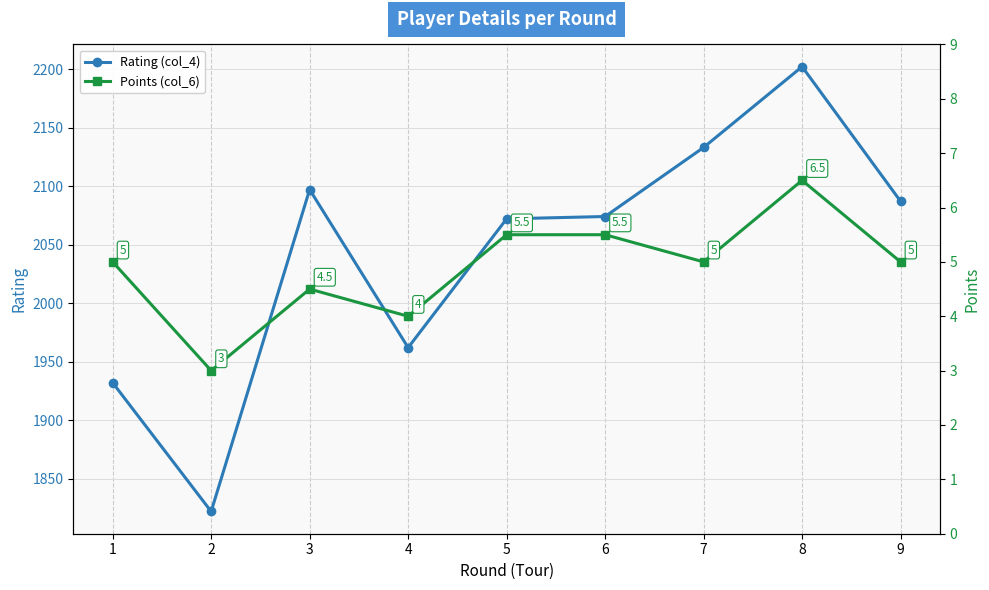

What is the difference between the highest and lowest values at 8?

2195.5